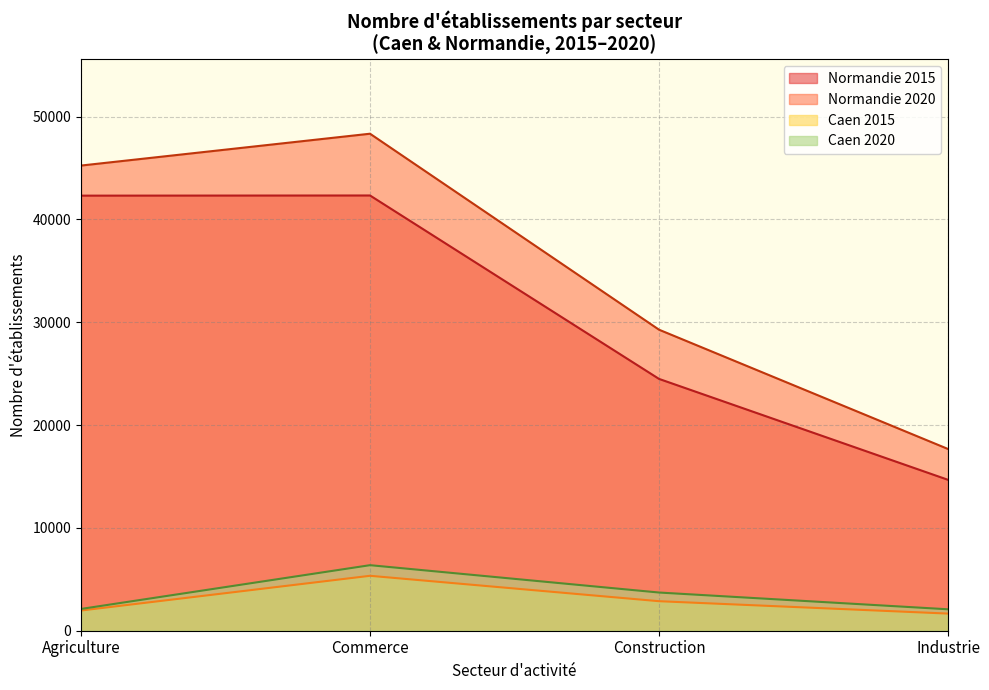

Between Agriculture and Agriculture, which series saw the biggest shift?

Normandie 2020